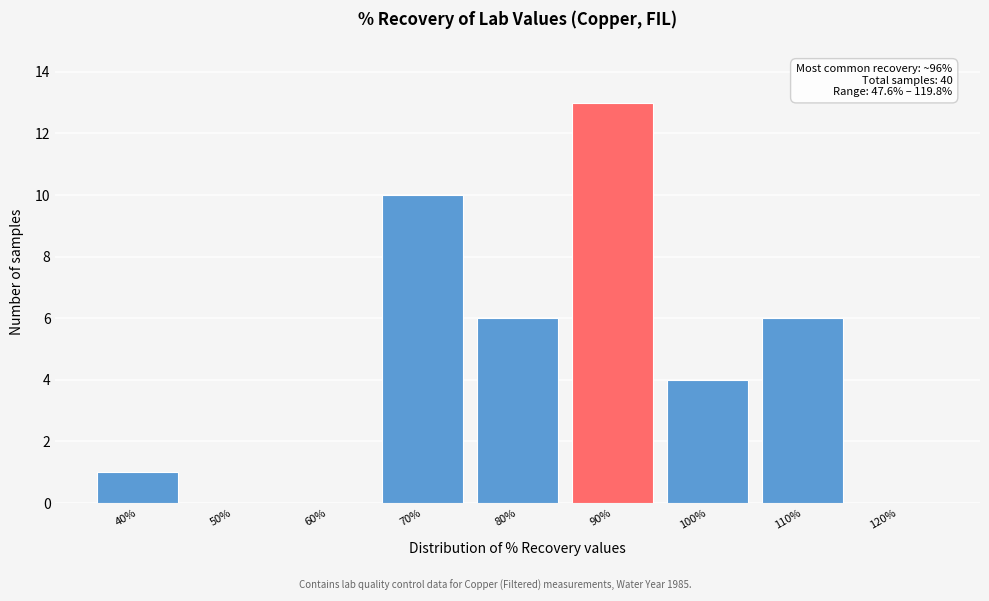

Reading left to right, extract all data points from this chart.

40%=1	50%=0	60%=0	70%=10	80%=6	90%=13	100%=4	110%=6	120%=0